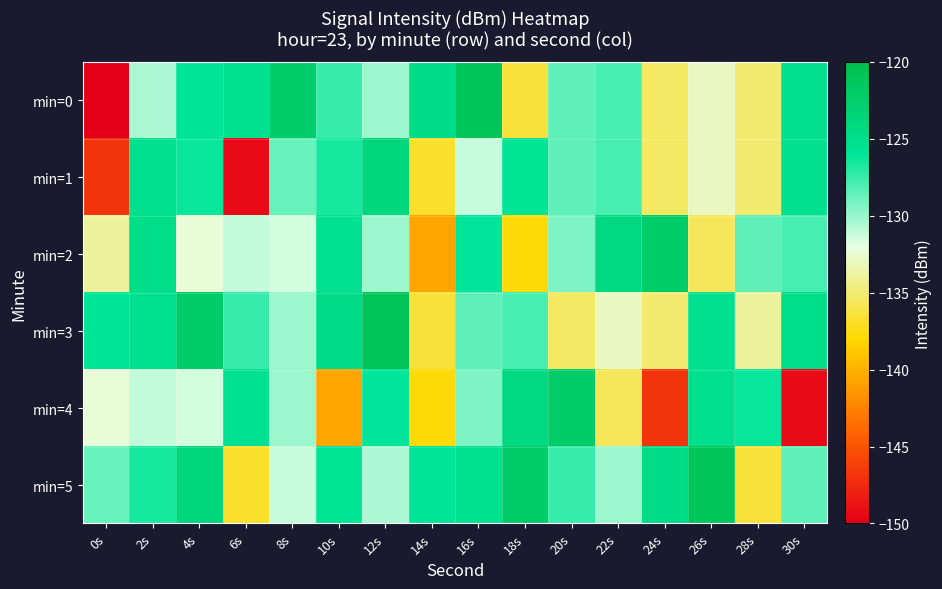

Which series changed the most between 20s and 26s?

min=3